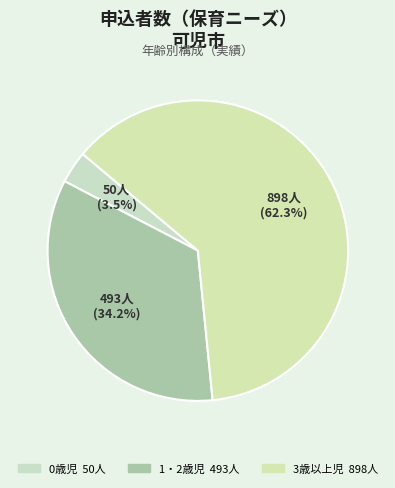

To the nearest percent, what portion does 0歳児 represent?

3%